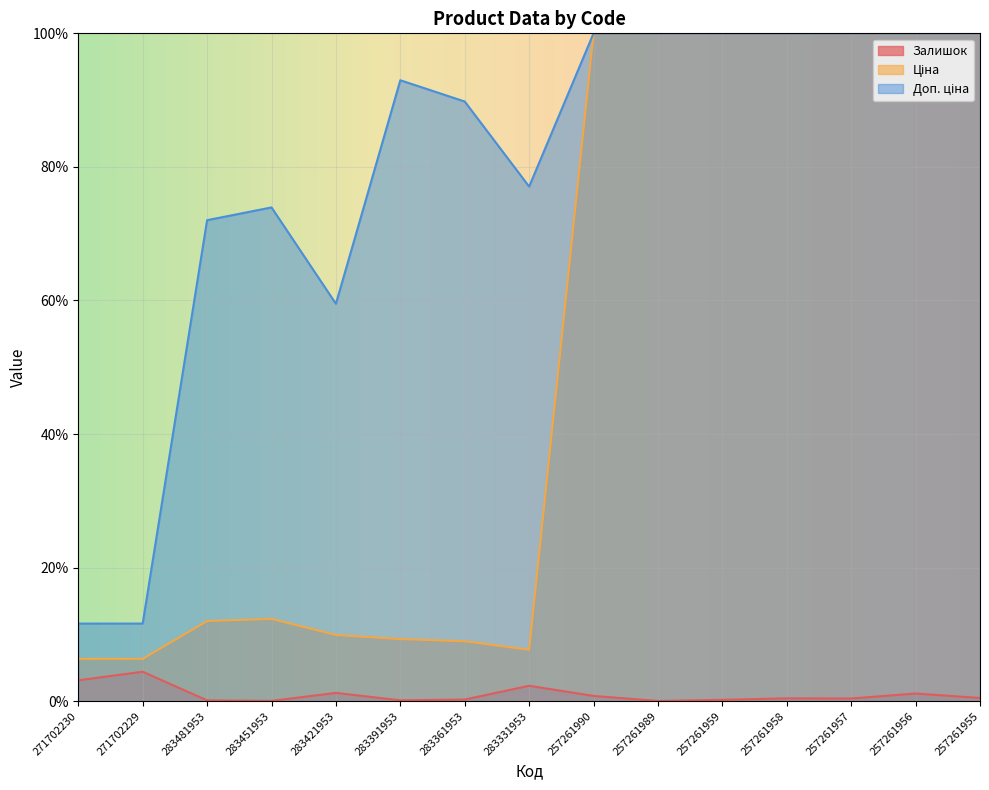

True or false: Залишок and Доп. ціна intersect in this chart.

False